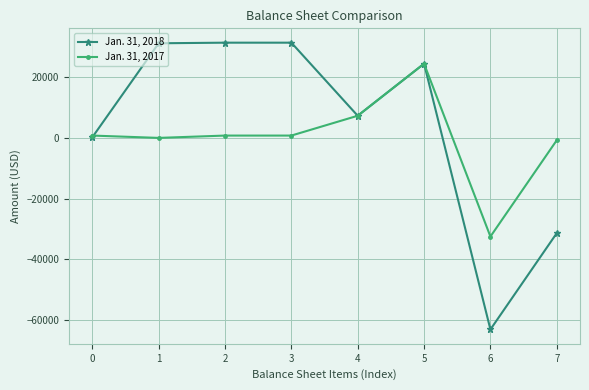

What is the sum of all Jan. 31, 2018 values?

31332